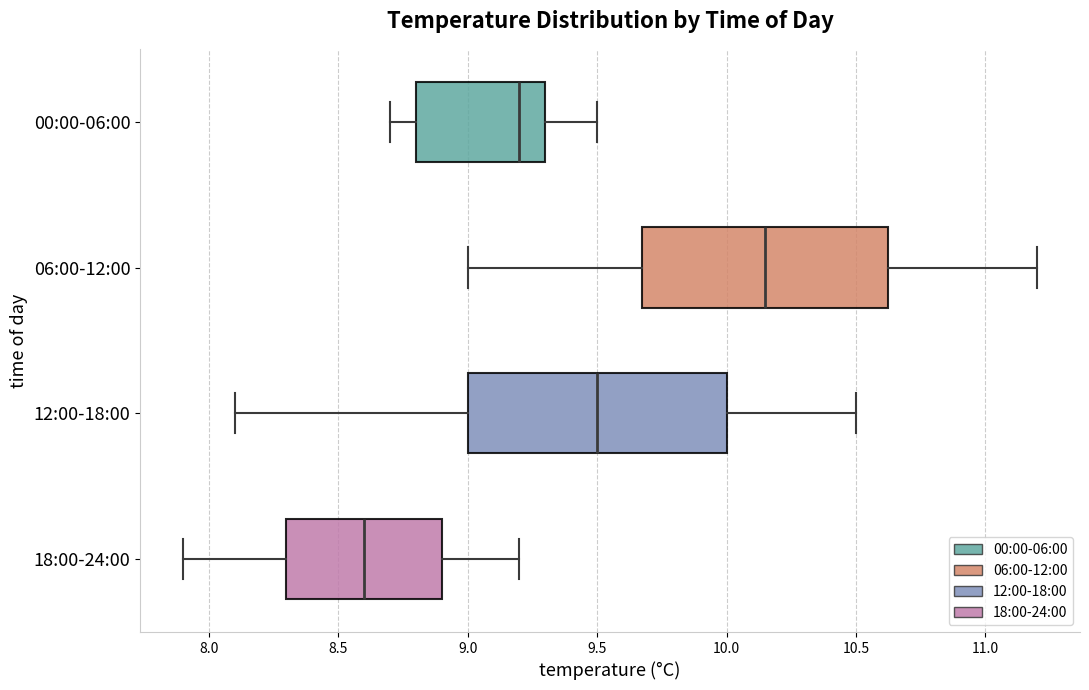

Which box has the furthest to the left median line?

18:00-24:00